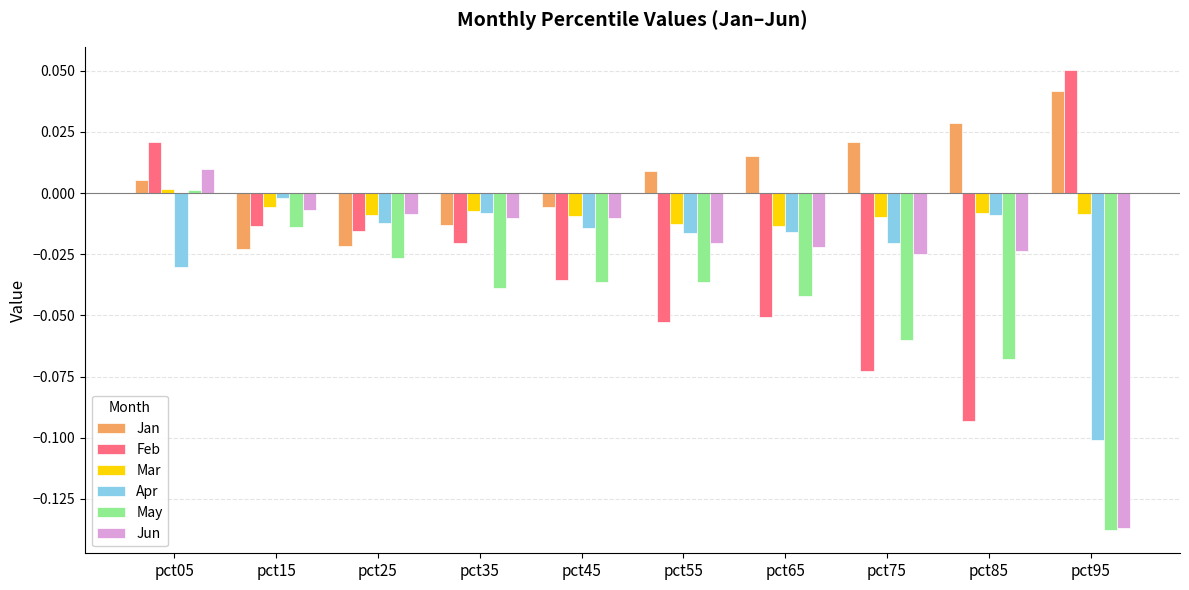

Does the chart contain stacked bars?

No